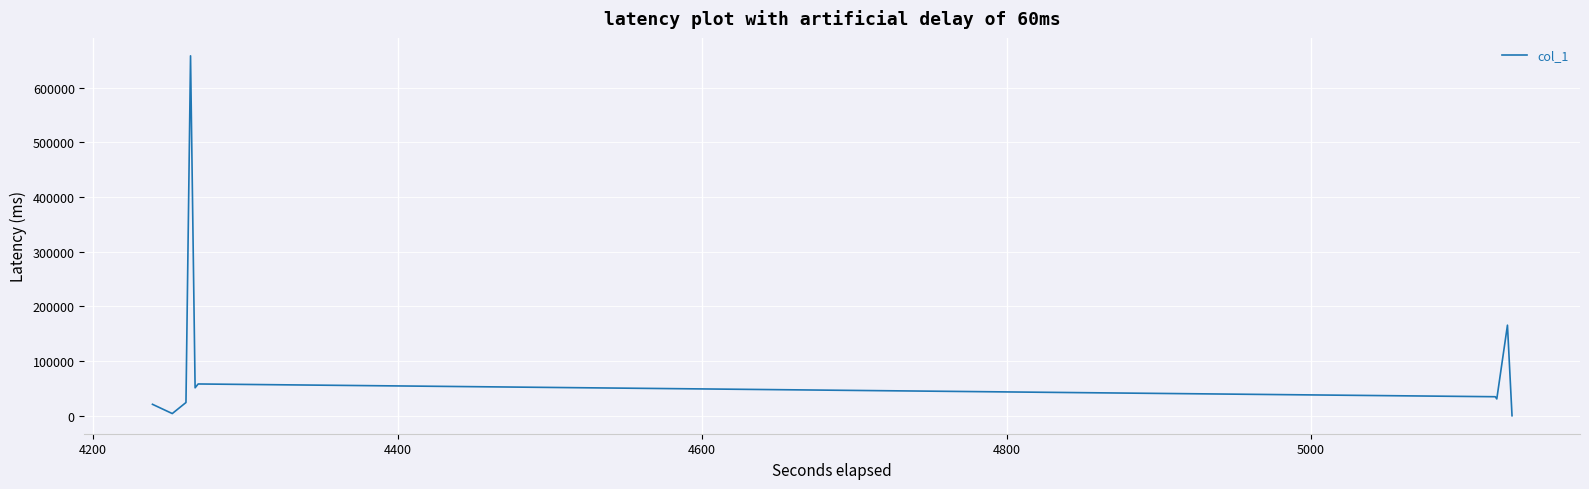

What is the difference between the maximum and minimum values?

658365.0